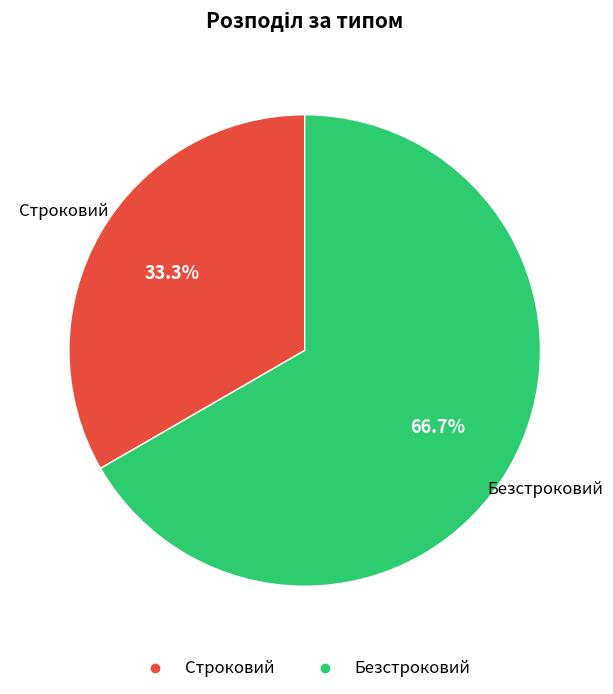

What is the smallest slice in the pie chart?

Строковий